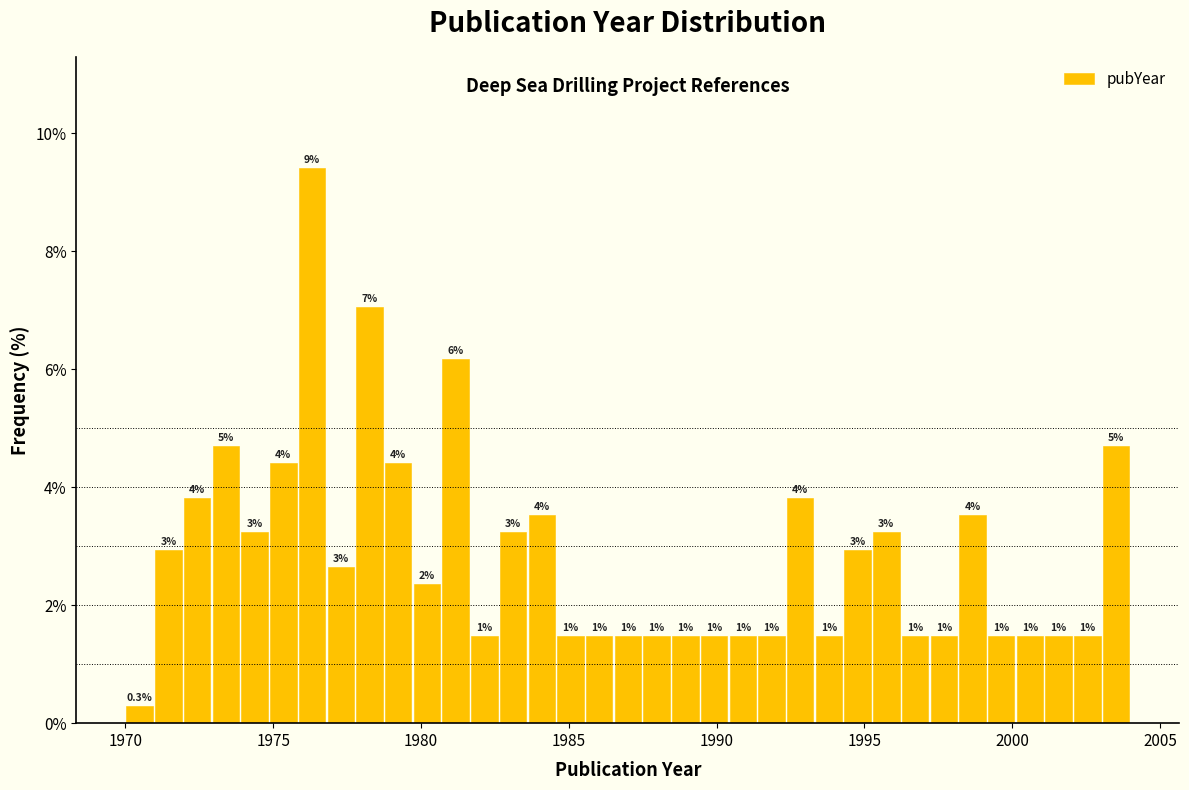

Read against the x-axis, roughly where is the centre of the tallest bar?

1976.5